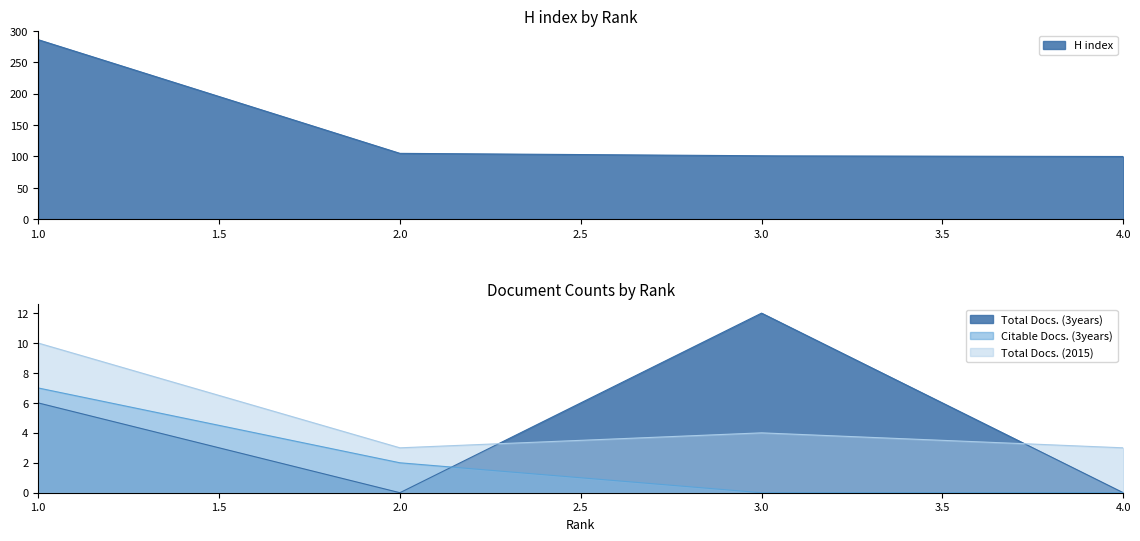

What is the value of the H index point at the 3rd from the left?

101